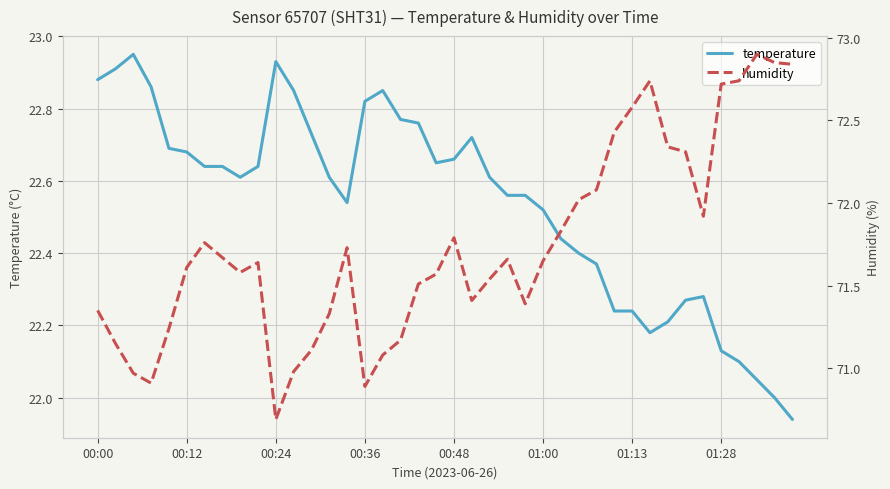

What is the sum of all temperature values?

901.5